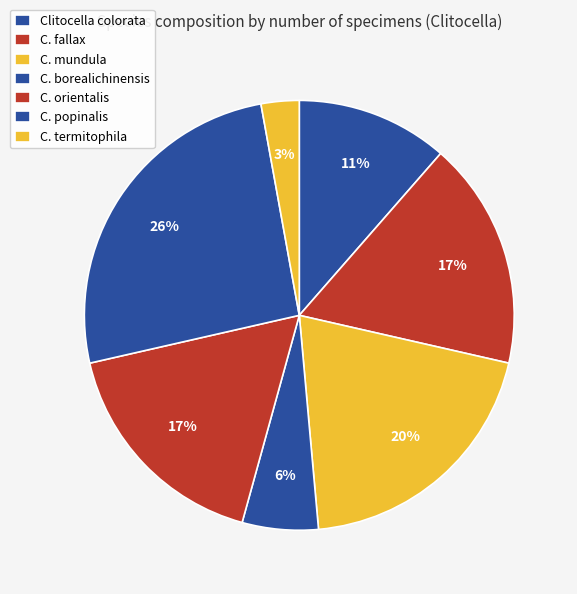

How many slices are in this pie chart?

7